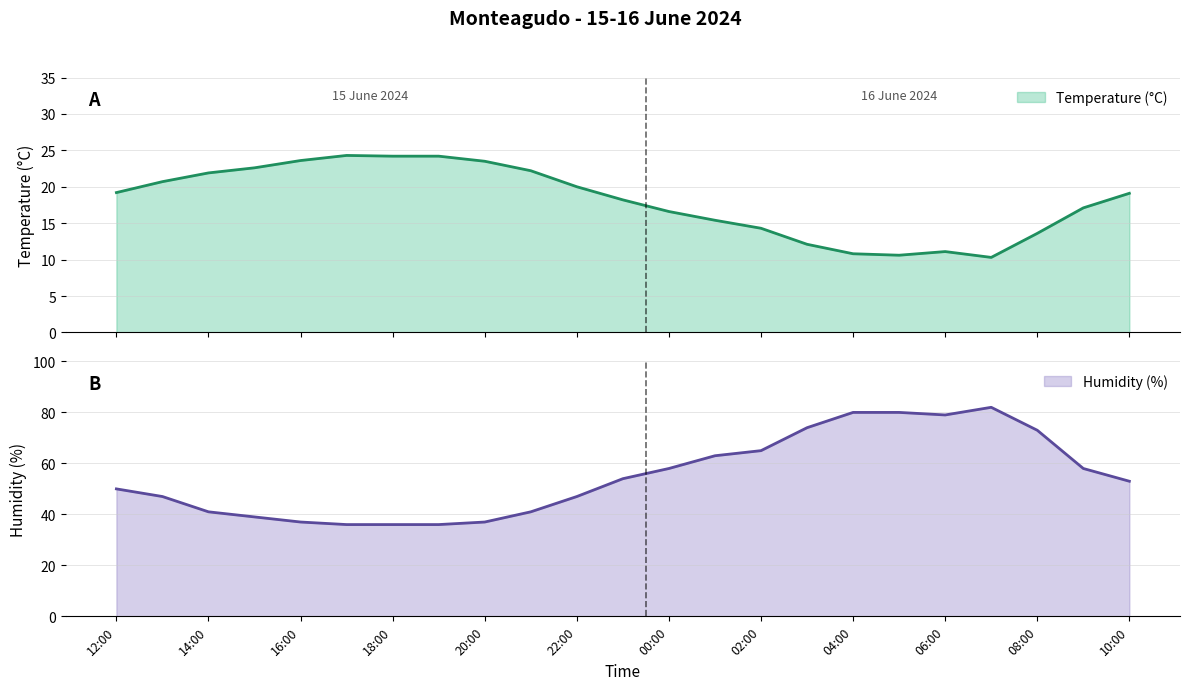

True or false: Temperature (°C) has a value of 20.7 at 13:00.

True